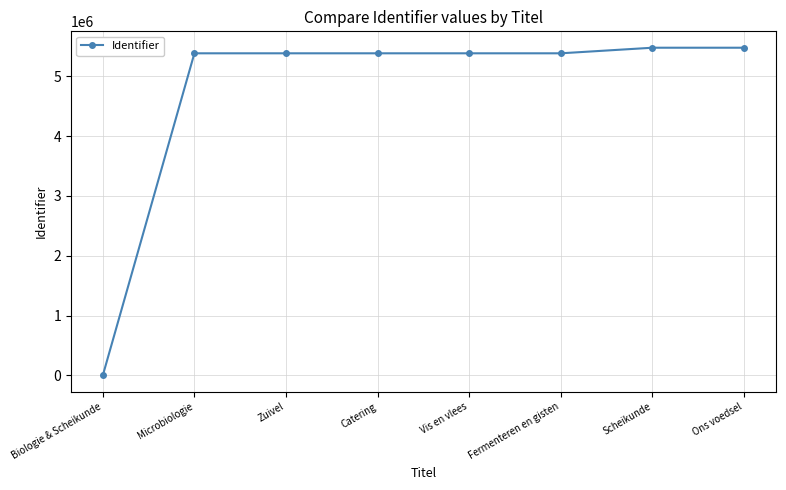

At which category does the chart reach its minimum across all series?

Biologie & Scheikunde